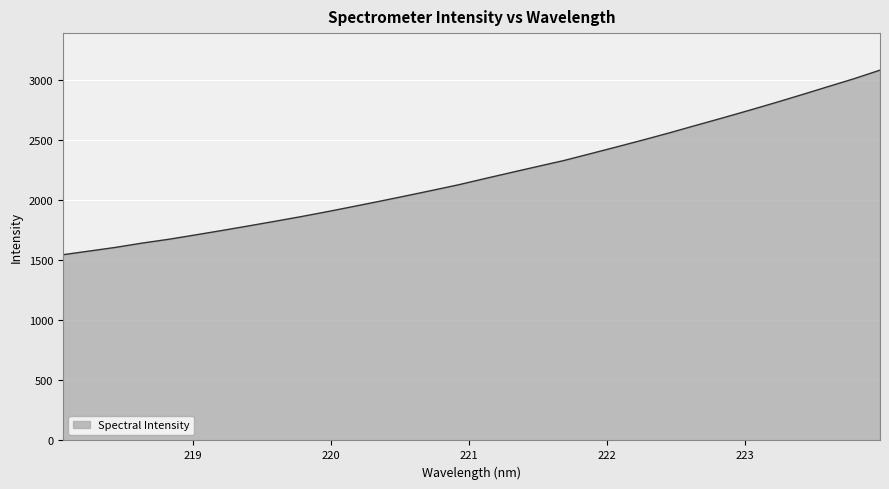

True or false: the data has more than 0 interior local peaks.

False